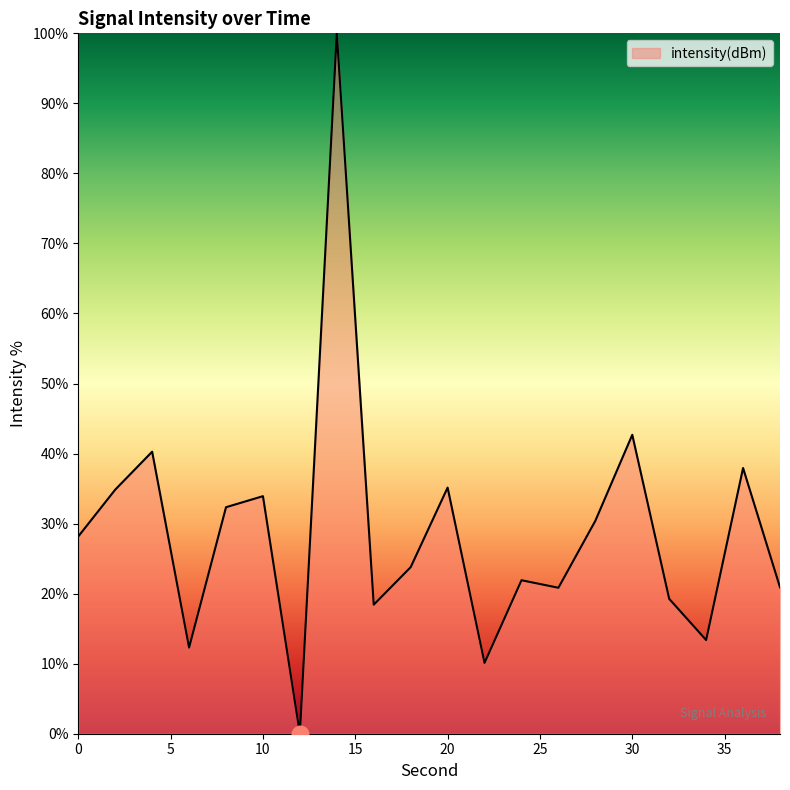

How many lines are shown in the chart?

1